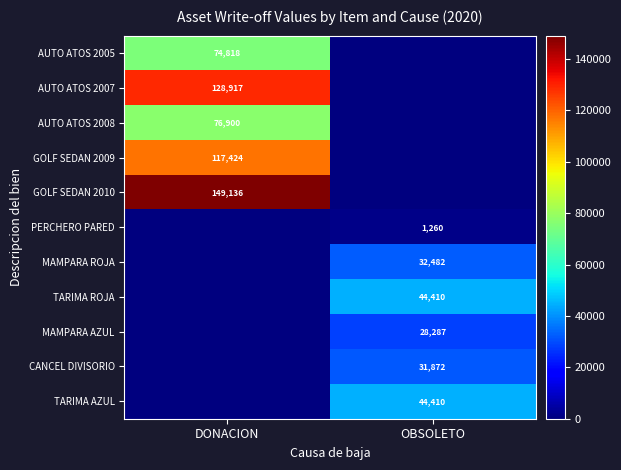

What is the difference between the highest and lowest values at DONACION?

149136.0